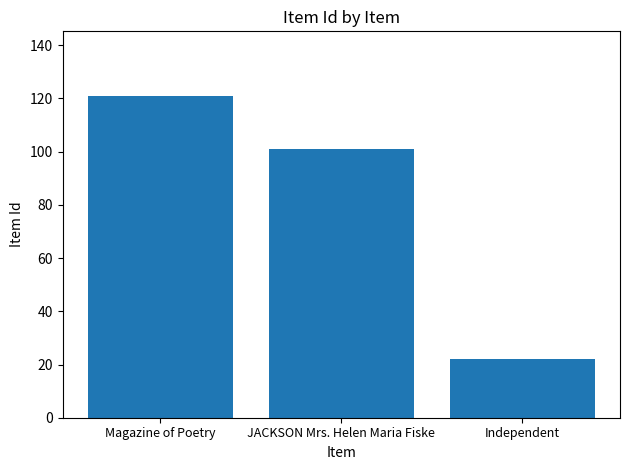

What is the change in value from Magazine of Poetry to JACKSON Mrs. Helen Maria Fiske?

-20